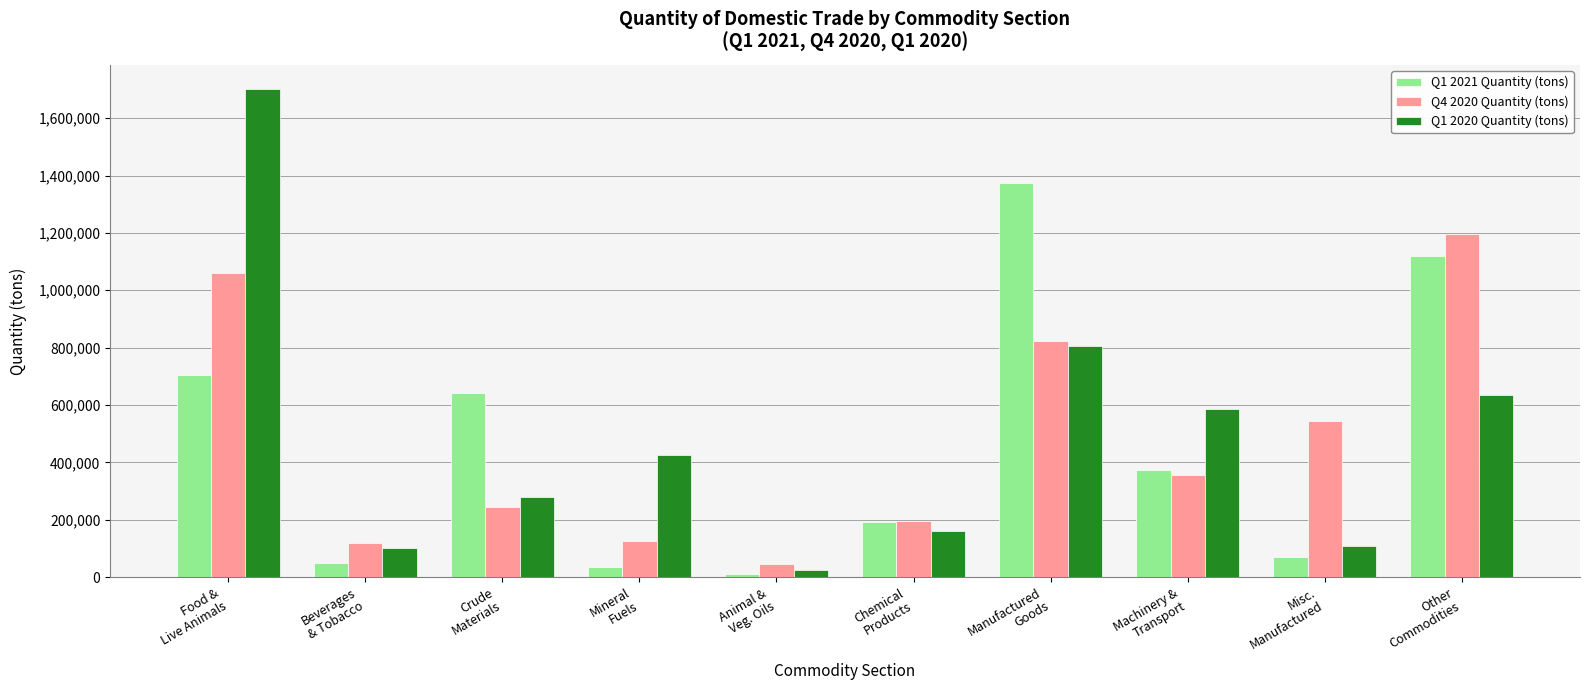

What is the difference between the maximum and second lowest values in the Q1 2021 Quantity (tons) series?

1337349